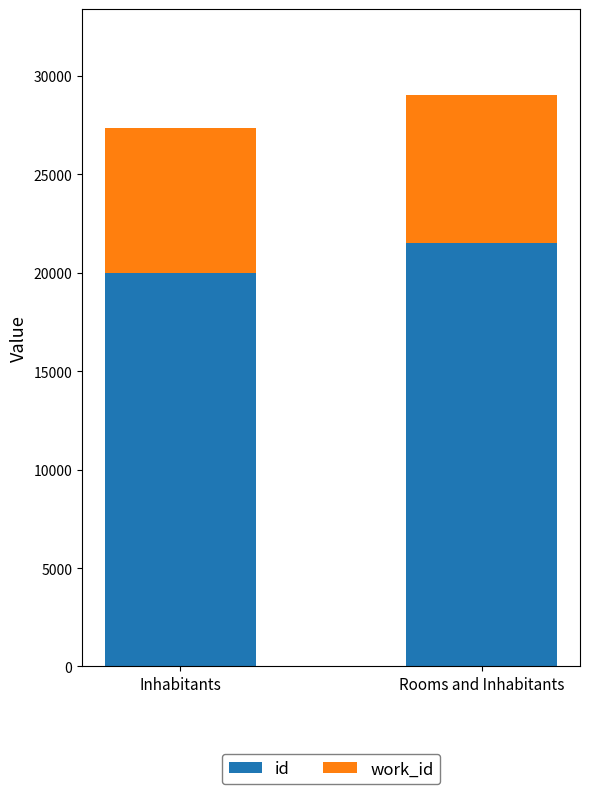

Reading right to left, transcribe the values for id.

Rooms and Inhabitants=21535	Inhabitants=19996